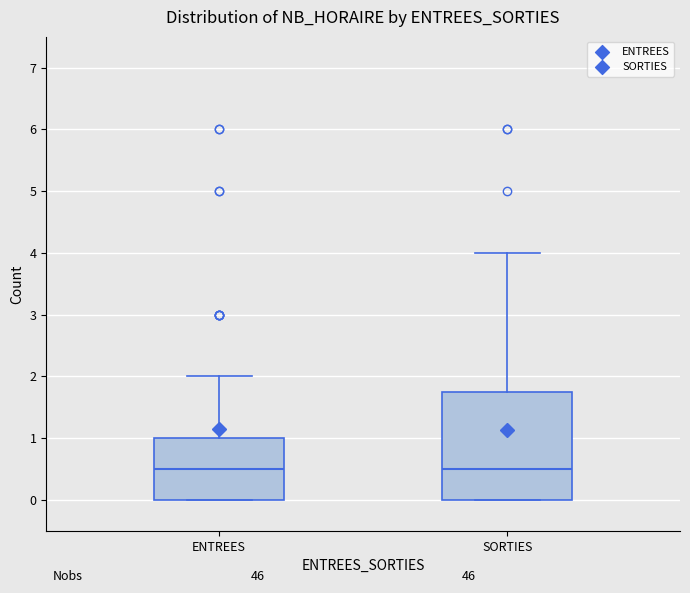

Reading left to right, transcribe this box plot: for each box, give where its median line is, the range the box spans, and where its two whiskers end, as read against the y-axis. The values are not printed on the chart, so give them approximately, as read against the axis.

ENTREES: median 0.5, box 0.0 to 1.0, whiskers 0.0 to 2.0
SORTIES: median 0.5, box 0.0 to 1.8, whiskers 0.0 to 4.0